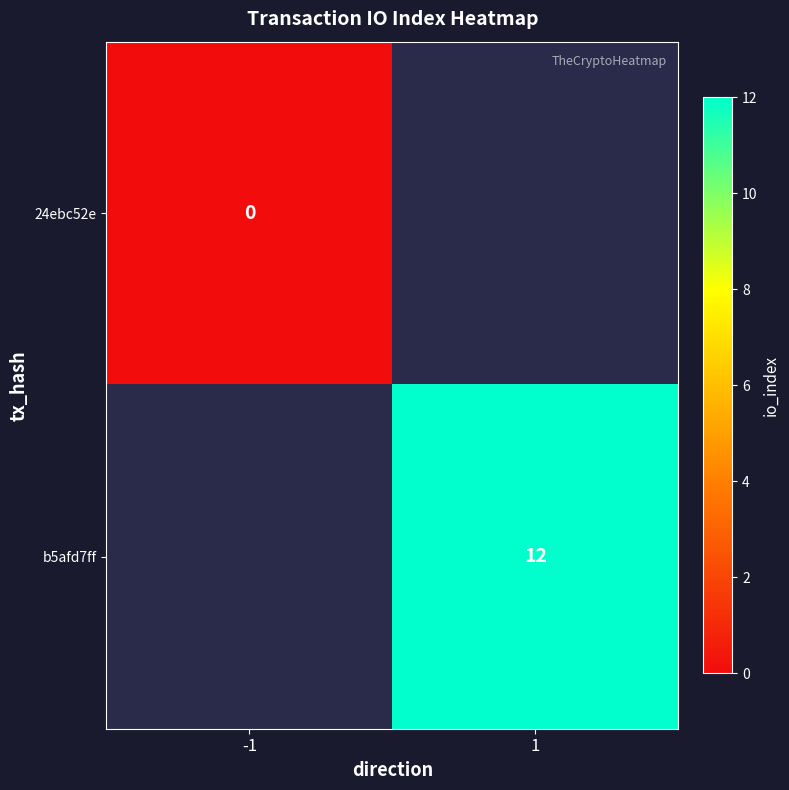

The b5afd7ff series shows 12 at 1. True or false?

True